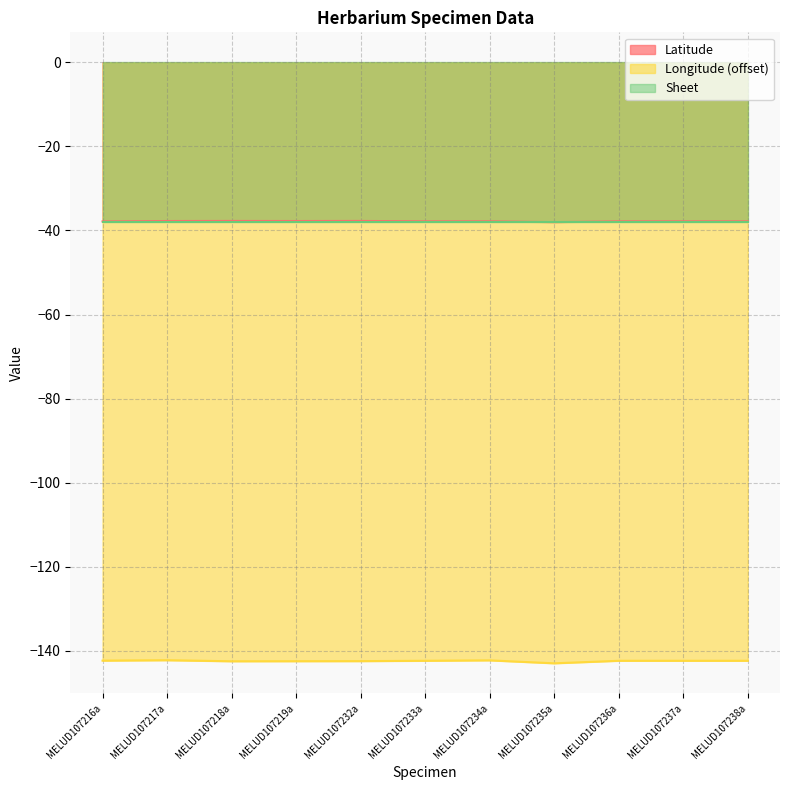

The Latitude series shows -23.1 at MELUD107236a. True or false?

False